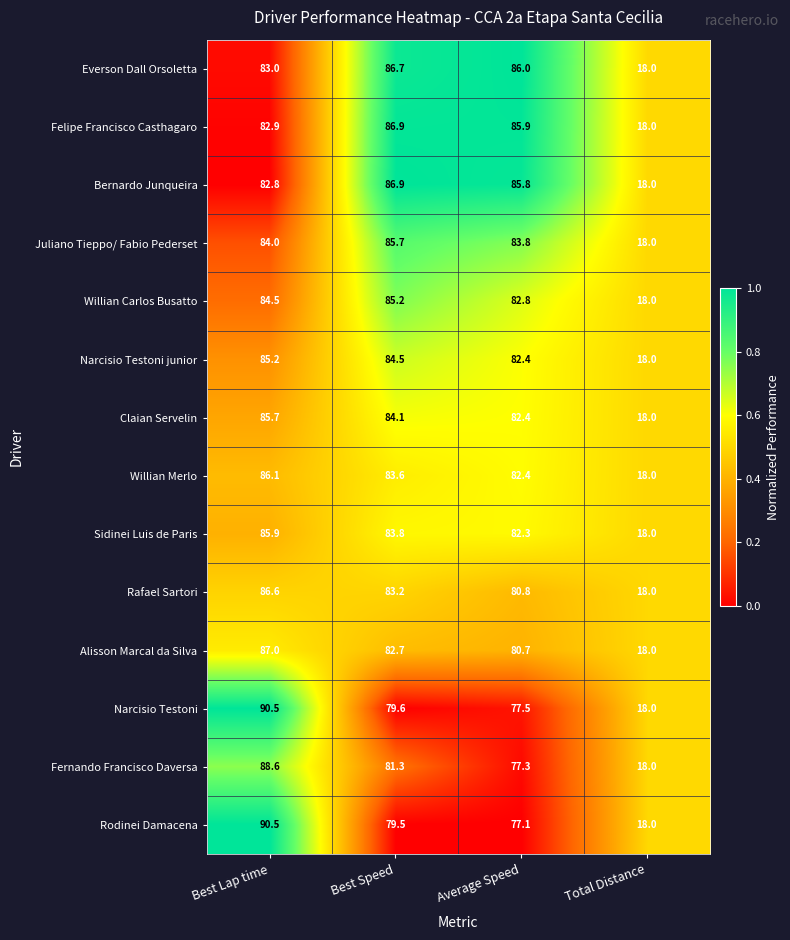

What is the spread (max minus min) of values at Best Speed?

7.4